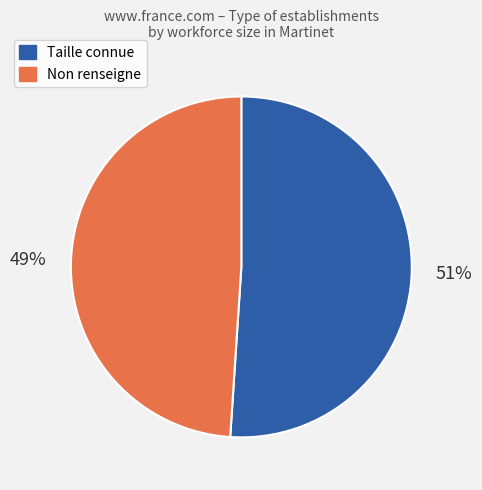

Count the number of slices in the pie.

2